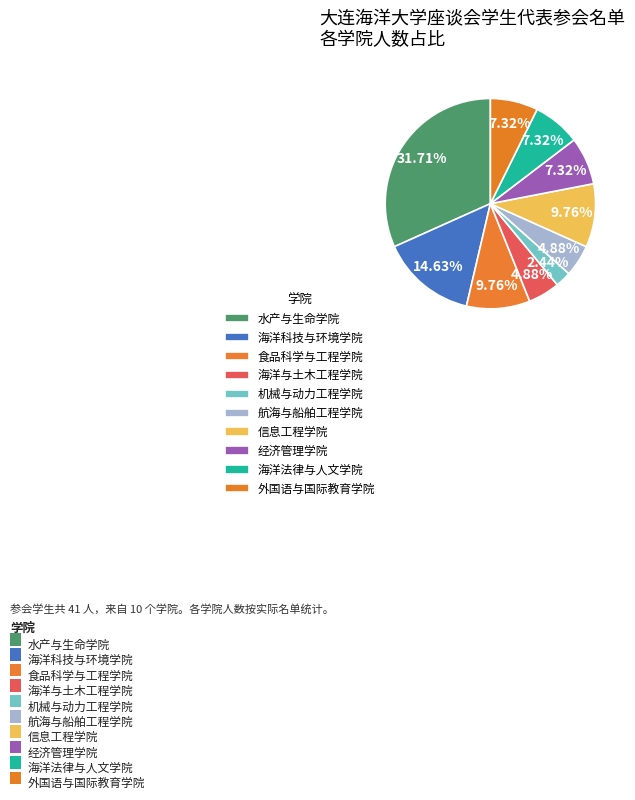

How many slices are in this pie chart?

10